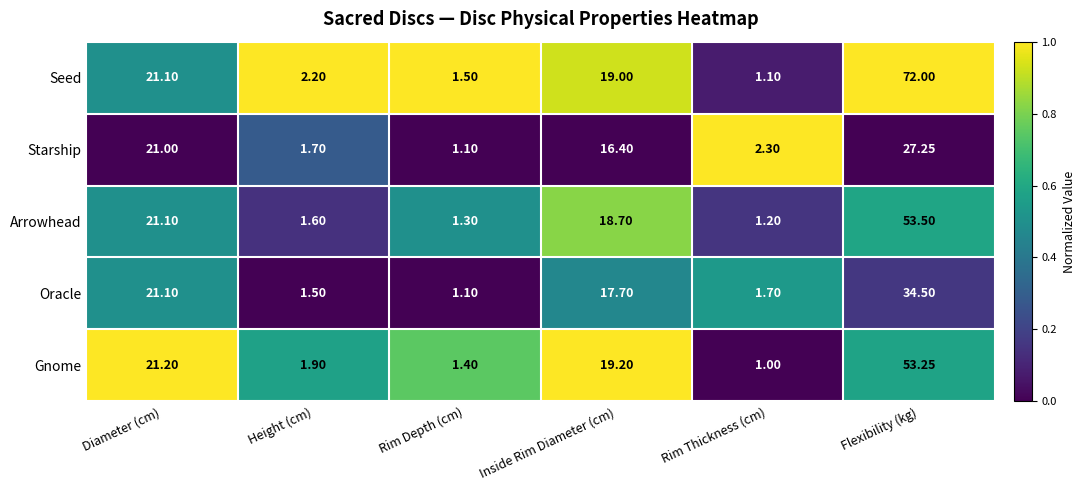

Between Rim Depth (cm) and Rim Thickness (cm), which series saw the biggest shift?

Starship